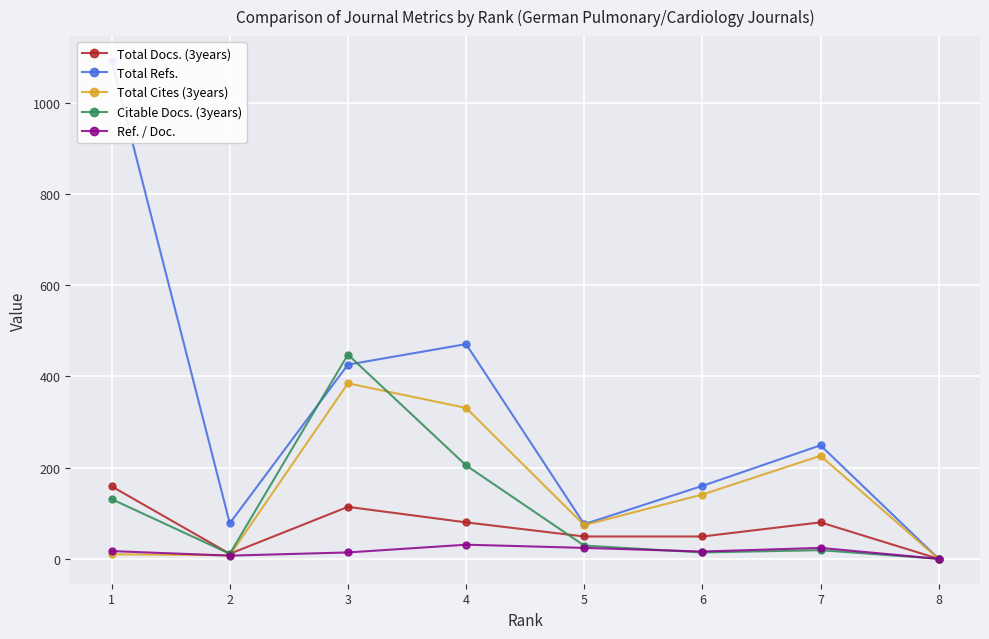

True or false: Total Docs. (3years) and Ref. / Doc. cross at least once.

False